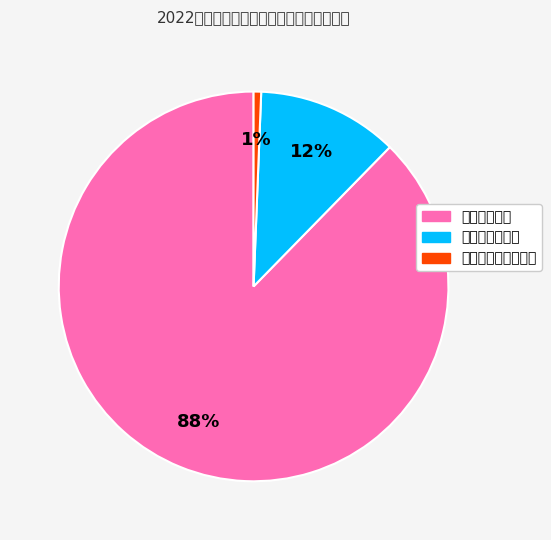

Is there a majority slice in this chart?

Yes